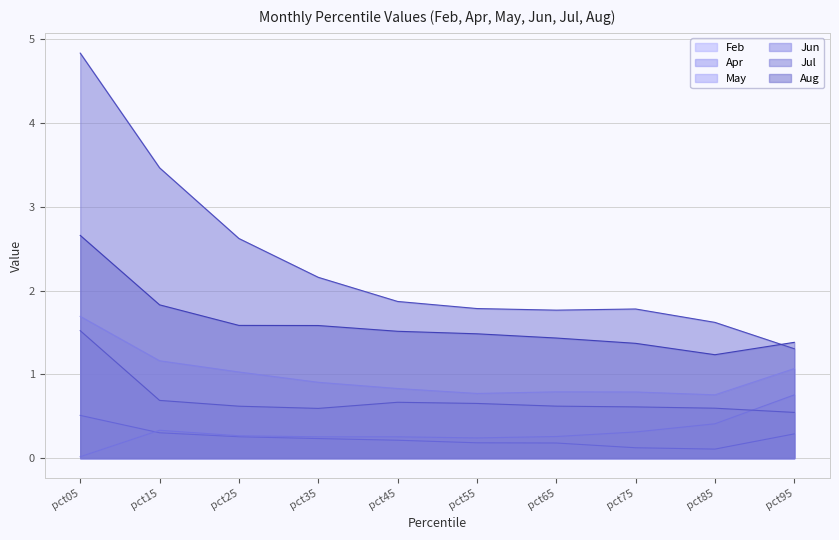

What are all the series names shown in the legend?

Feb, Apr, May, Jun, Jul, Aug